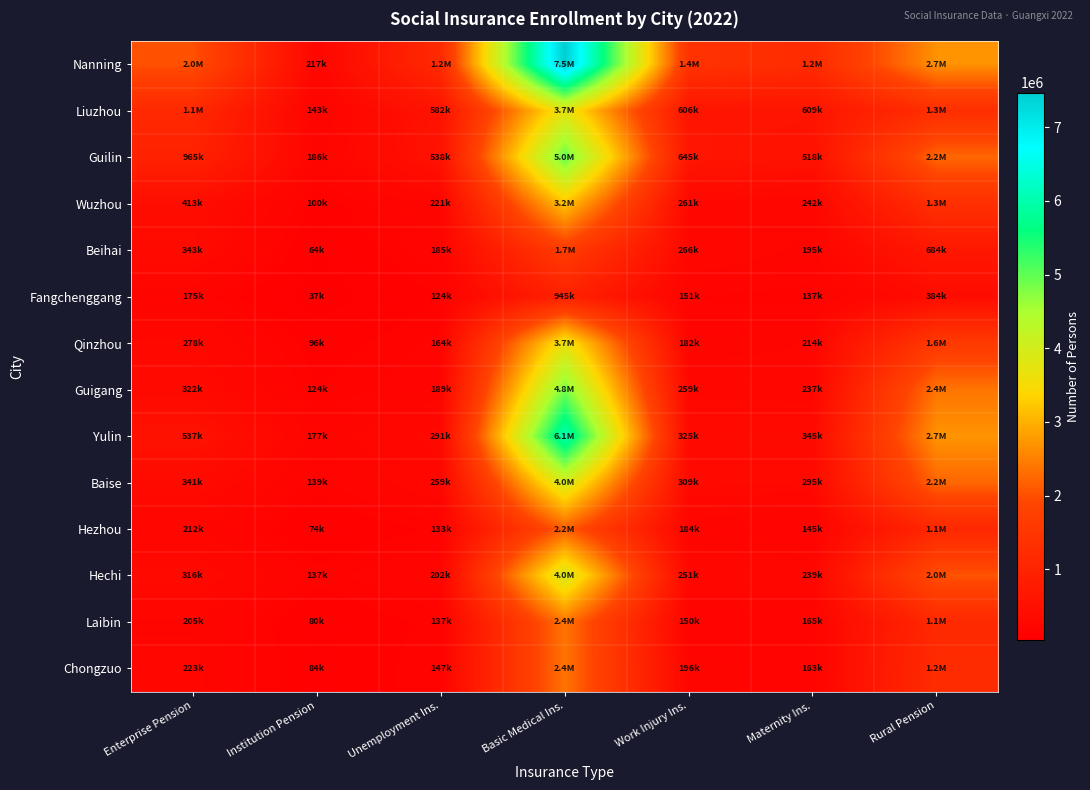

Reading left to right, transcribe all the data shown in this chart.

Nanning: Enterprise Pension=2034664	Institution Pension=217235	Unemployment Ins.=1185308	Basic Medical Ins.=7470694	Work Injury Ins.=1424871	Maternity Ins.=1206560	Rural Pension=2683164
Liuzhou: Enterprise Pension=1139676	Institution Pension=143300	Unemployment Ins.=582324	Basic Medical Ins.=3732311	Work Injury Ins.=606371	Maternity Ins.=609198	Rural Pension=1292479
Guilin: Enterprise Pension=965226	Institution Pension=186439	Unemployment Ins.=538237	Basic Medical Ins.=4975154	Work Injury Ins.=644895	Maternity Ins.=518364	Rural Pension=2249745
Wuzhou: Enterprise Pension=412925	Institution Pension=99612	Unemployment Ins.=221156	Basic Medical Ins.=3189696	Work Injury Ins.=261300	Maternity Ins.=241740	Rural Pension=1333108
Beihai: Enterprise Pension=342828	Institution Pension=64482	Unemployment Ins.=185172	Basic Medical Ins.=1672189	Work Injury Ins.=265921	Maternity Ins.=195112	Rural Pension=684357
Fangchenggang: Enterprise Pension=174585	Institution Pension=36720	Unemployment Ins.=123543	Basic Medical Ins.=944672	Work Injury Ins.=151381	Maternity Ins.=137060	Rural Pension=383563
Qinzhou: Enterprise Pension=277775	Institution Pension=96352	Unemployment Ins.=164499	Basic Medical Ins.=3661805	Work Injury Ins.=181996	Maternity Ins.=213806	Rural Pension=1590698
Guigang: Enterprise Pension=321954	Institution Pension=124434	Unemployment Ins.=188941	Basic Medical Ins.=4846493	Work Injury Ins.=258961	Maternity Ins.=236873	Rural Pension=2391317
Yulin: Enterprise Pension=536778	Institution Pension=177336	Unemployment Ins.=291454	Basic Medical Ins.=6100718	Work Injury Ins.=325465	Maternity Ins.=345138	Rural Pension=2699034
Baise: Enterprise Pension=341088	Institution Pension=139303	Unemployment Ins.=259283	Basic Medical Ins.=3968186	Work Injury Ins.=309439	Maternity Ins.=295160	Rural Pension=2244679
Hezhou: Enterprise Pension=212257	Institution Pension=74101	Unemployment Ins.=132527	Basic Medical Ins.=2175465	Work Injury Ins.=183953	Maternity Ins.=145417	Rural Pension=1111004
Hechi: Enterprise Pension=316247	Institution Pension=137011	Unemployment Ins.=202152	Basic Medical Ins.=3954935	Work Injury Ins.=250520	Maternity Ins.=238949	Rural Pension=2045235
Laibin: Enterprise Pension=204996	Institution Pension=80156	Unemployment Ins.=137167	Basic Medical Ins.=2391417	Work Injury Ins.=150066	Maternity Ins.=165285	Rural Pension=1143004
Chongzuo: Enterprise Pension=222957	Institution Pension=84414	Unemployment Ins.=146909	Basic Medical Ins.=2382762	Work Injury Ins.=196056	Maternity Ins.=162630	Rural Pension=1216596